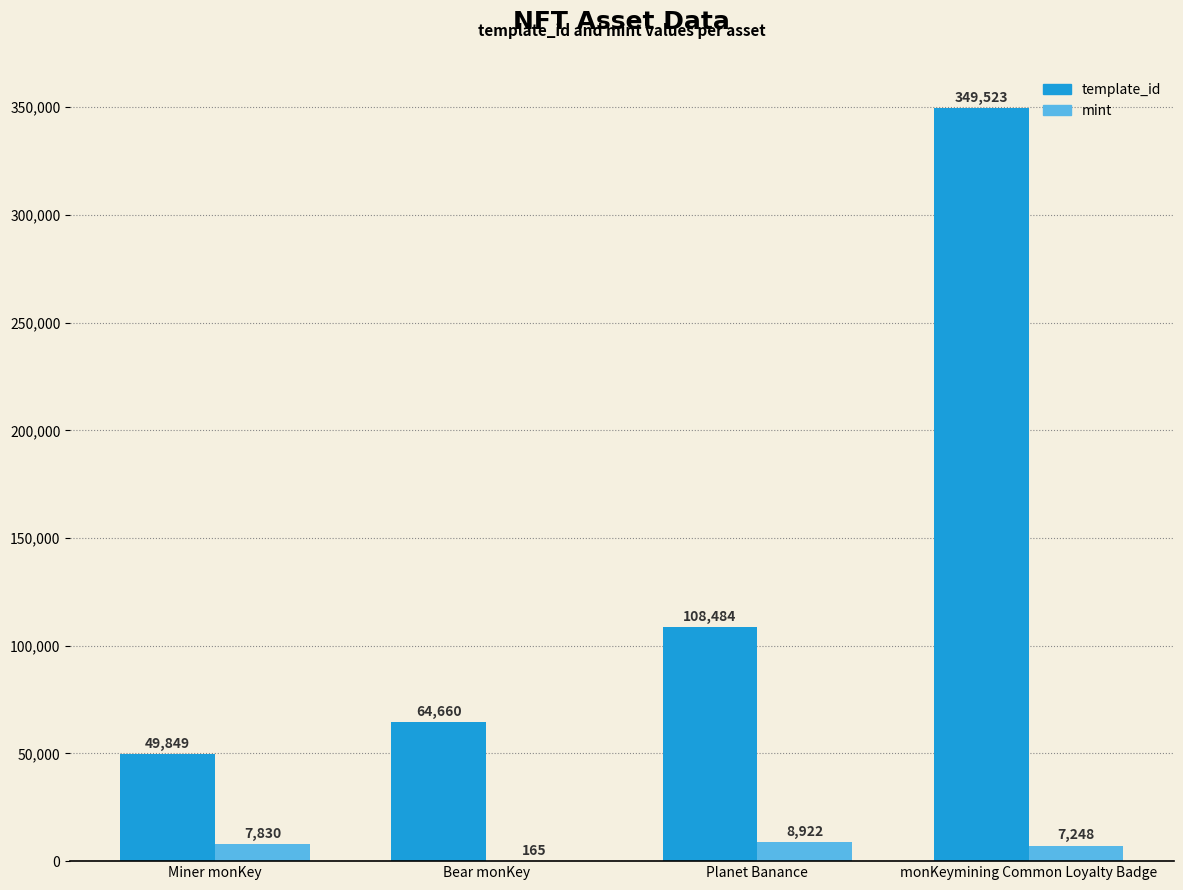

True or false: mint has a value of 8922 at Planet Banance.

True